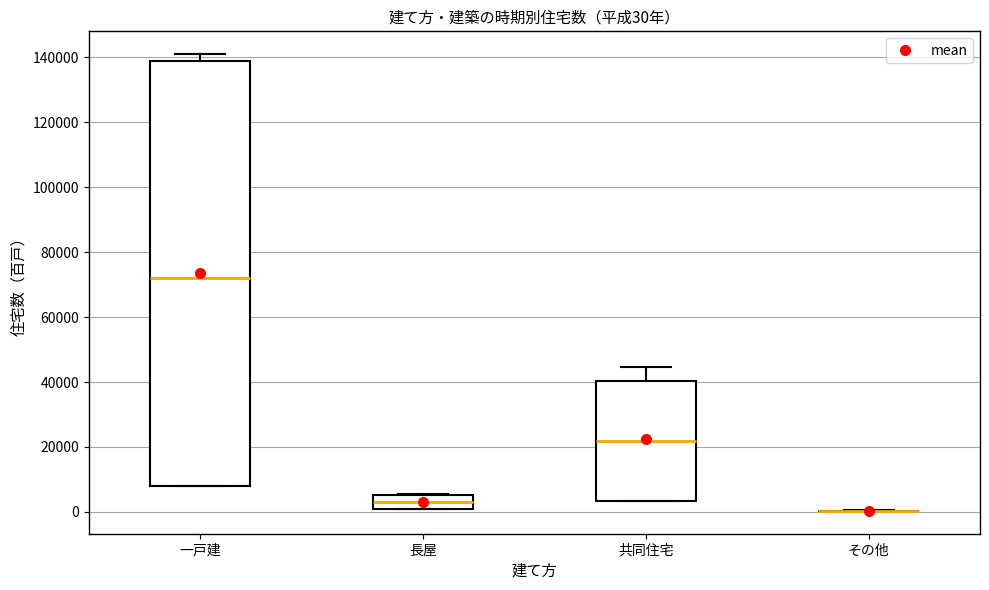

Comparing the boxes themselves (not the whiskers), which one is the tallest?

一戸建